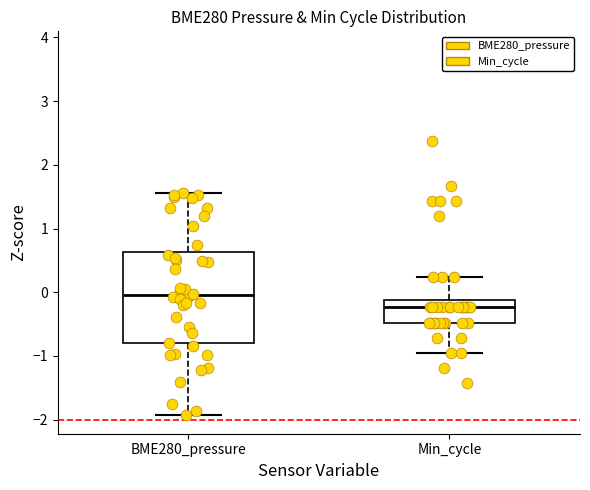

Reading left to right, read every box against the y-axis: the position of its median line, the range the box covers, and the ends of its whiskers. The values are not printed on the chart, so give them approximately, as read against the axis.

BME280_pressure: median 0.0, box -0.8 to 0.6, whiskers -1.9 to 1.6
Min_cycle: median -0.2, box -0.5 to -0.1, whiskers -1.0 to 0.2